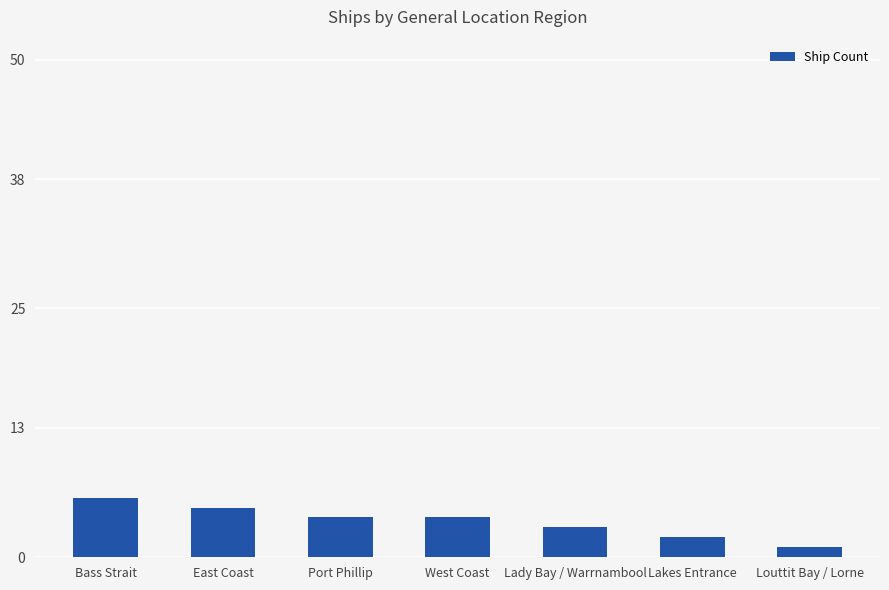

The chart shows a value of 6 at Bass Strait. True or false?

True